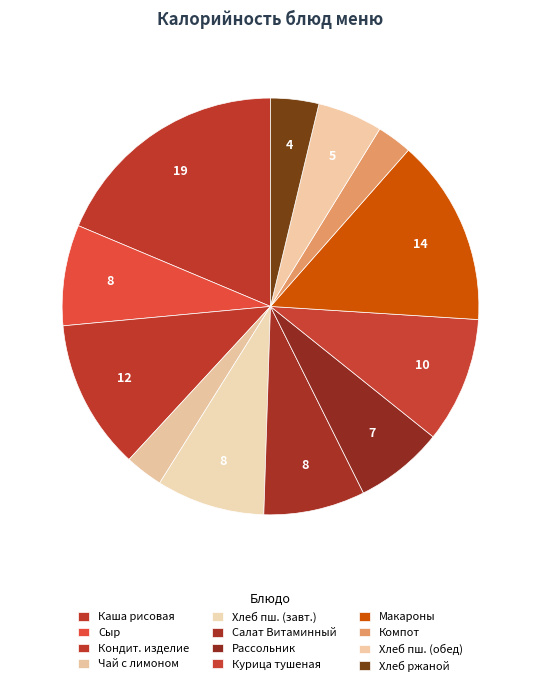

Which category has the biggest portion of the pie?

Каша рисовая